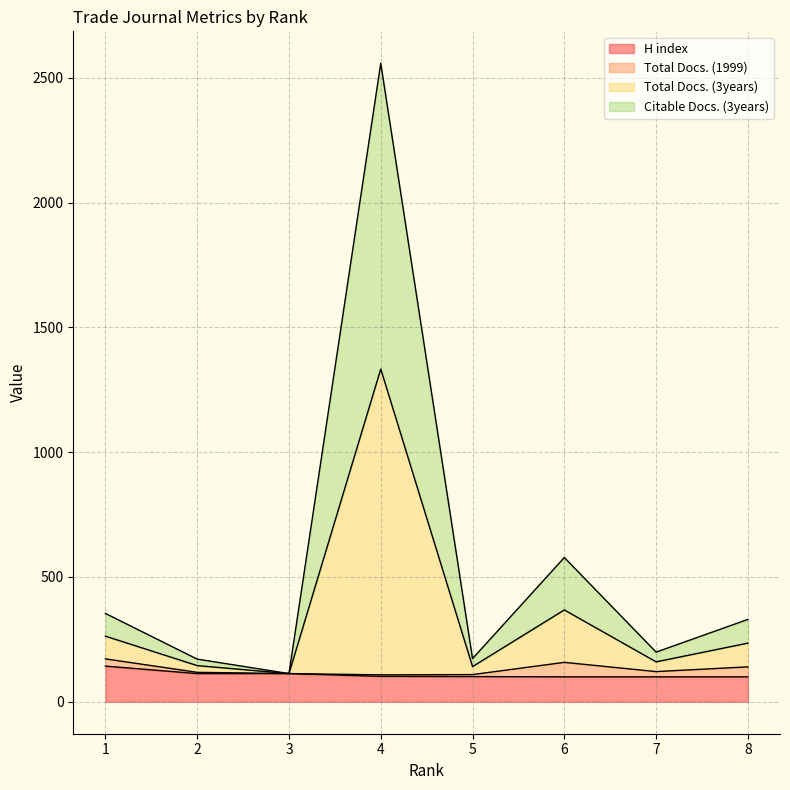

True or false: Total Docs. (3years) and Citable Docs. (3years) cross at least once.

False